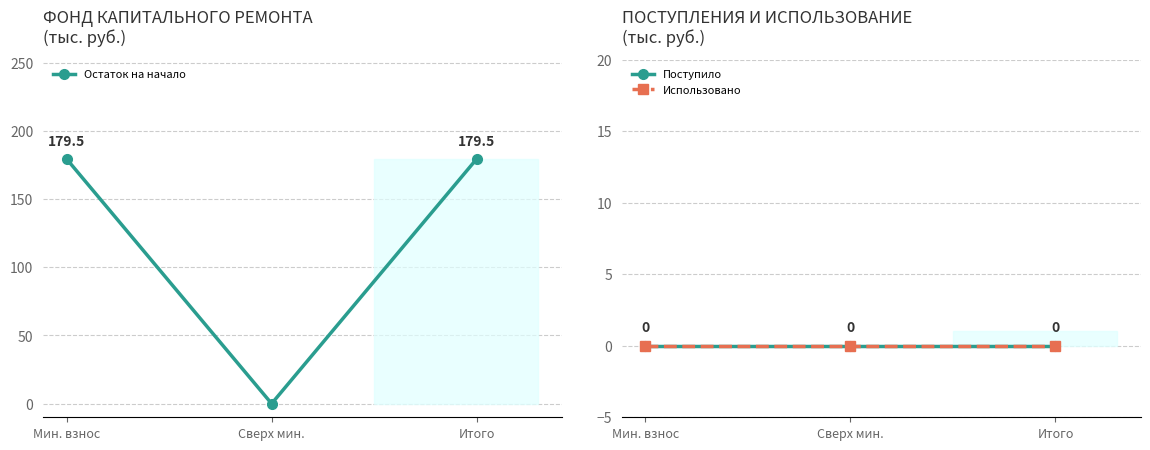

Between Сверх мин. and Мин. взнос, which is larger?

Мин. взнос